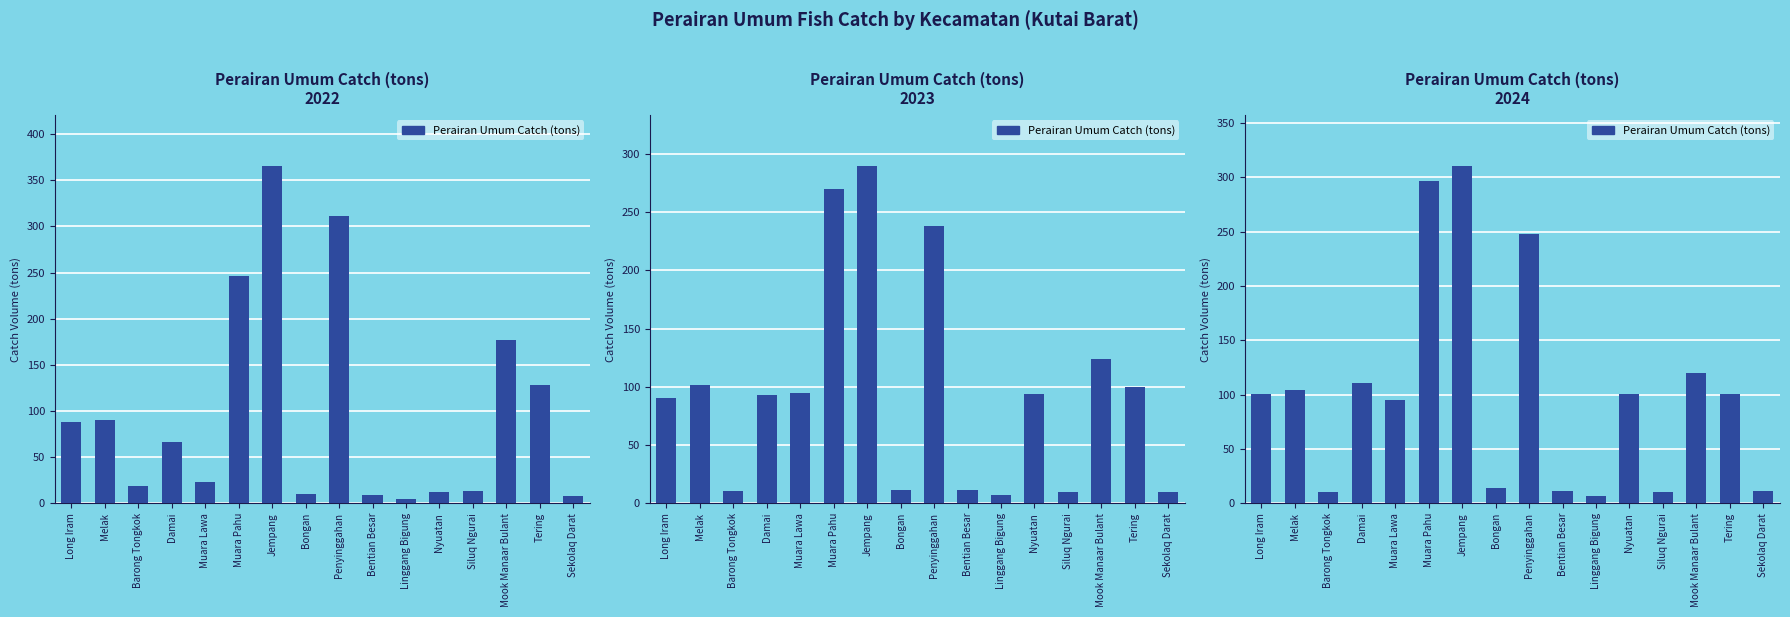

The chart shows a value of 6.1 at Sekolaq Darat. True or false?

False